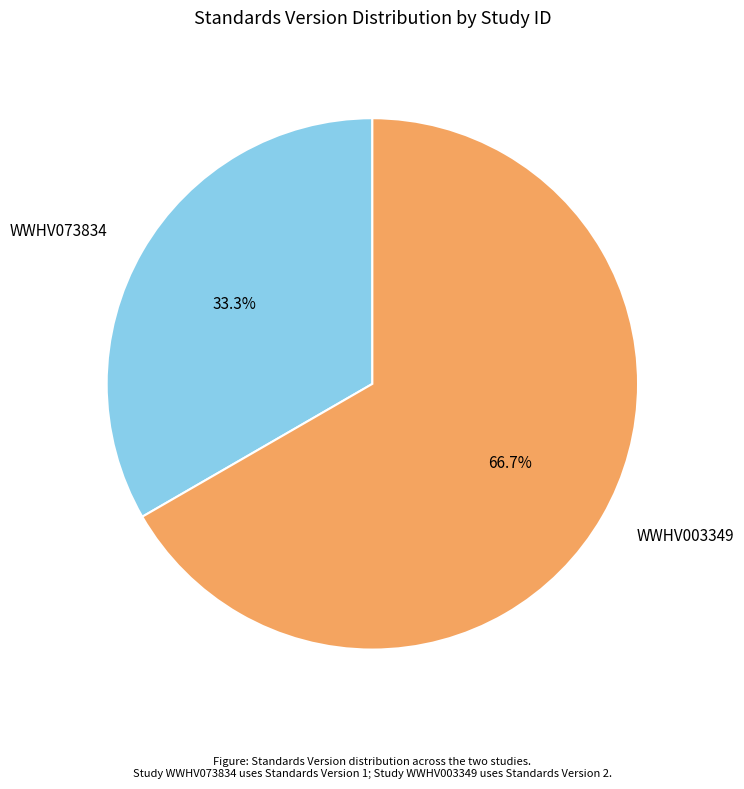

What portion of the pie excludes WWHV003349?

33.3%